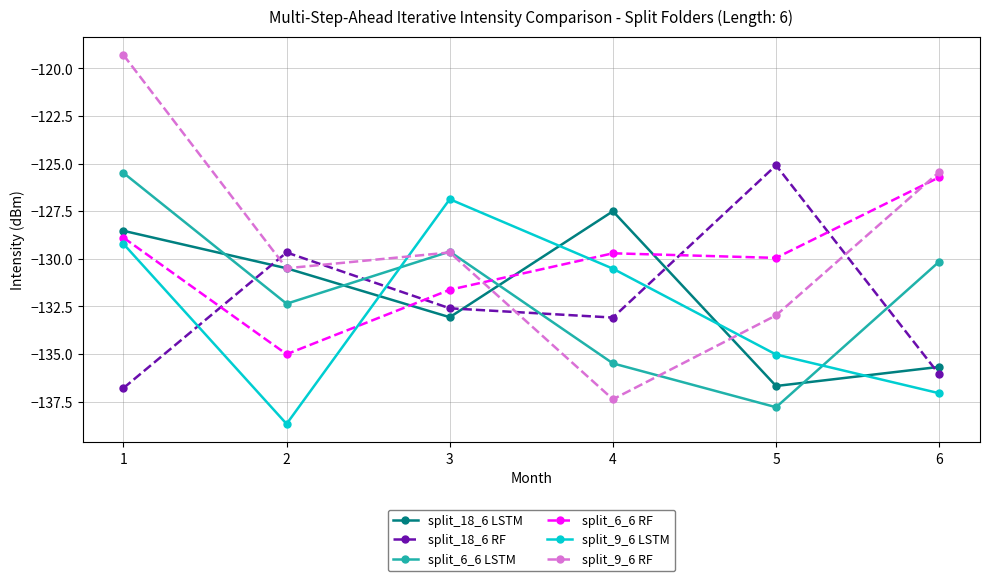

What is the sum of all split_18_6 LSTM values?

-791.9